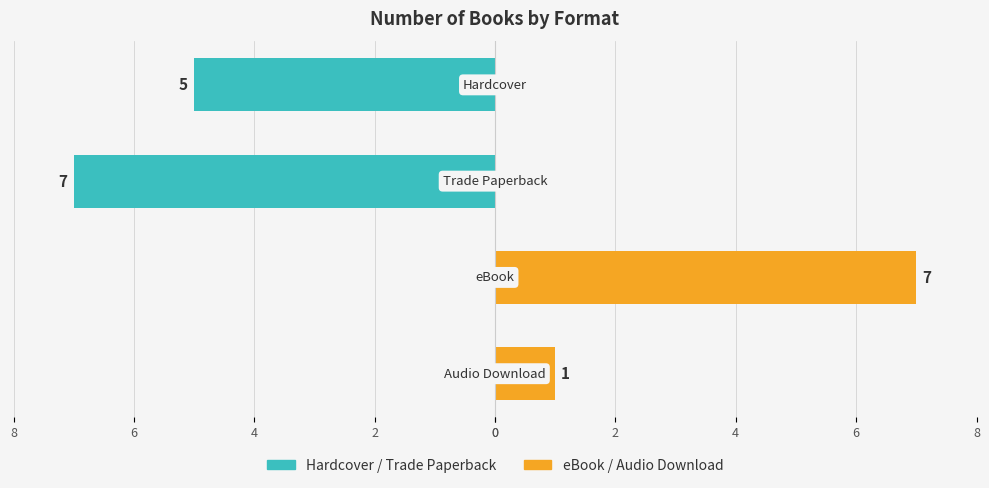

What is the difference between the second highest and second lowest values in the Hardcover / Trade Paperback series?

5